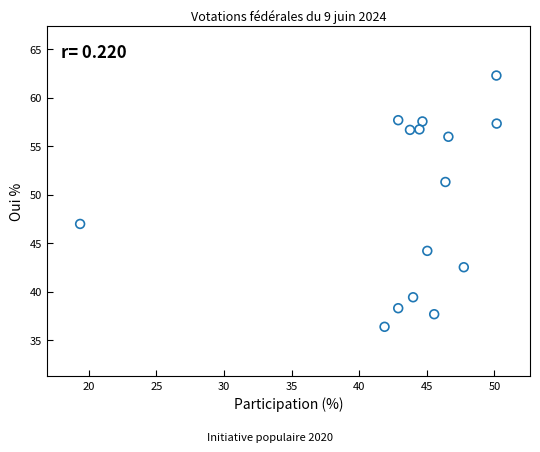

What is the range of Y values (max minus min)?

25.9